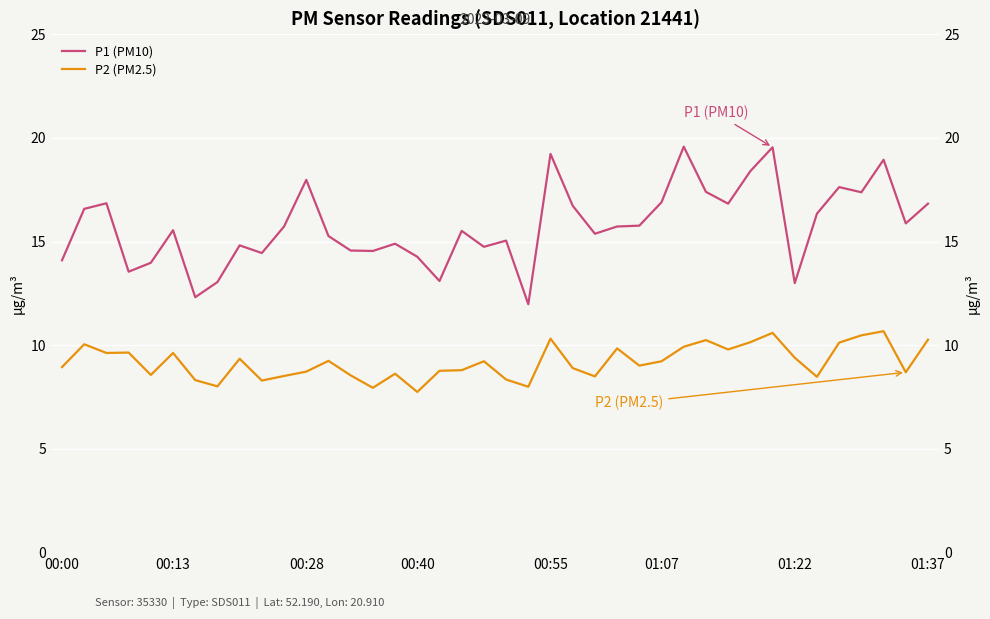

Rank the series by their average value, from lowest to highest.

P2 (PM2.5), P1 (PM10)